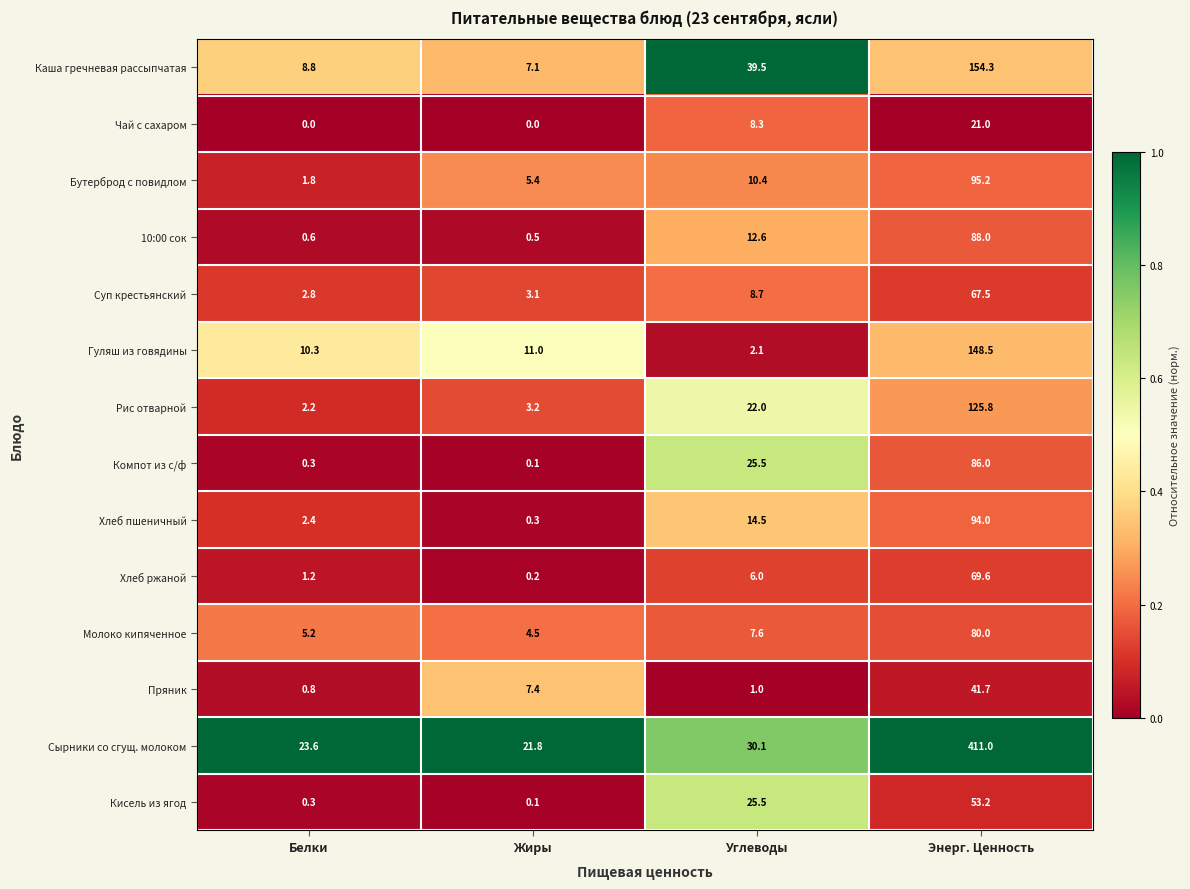

Which series has the largest total across all categories?

Сырники со сгущ. молоком